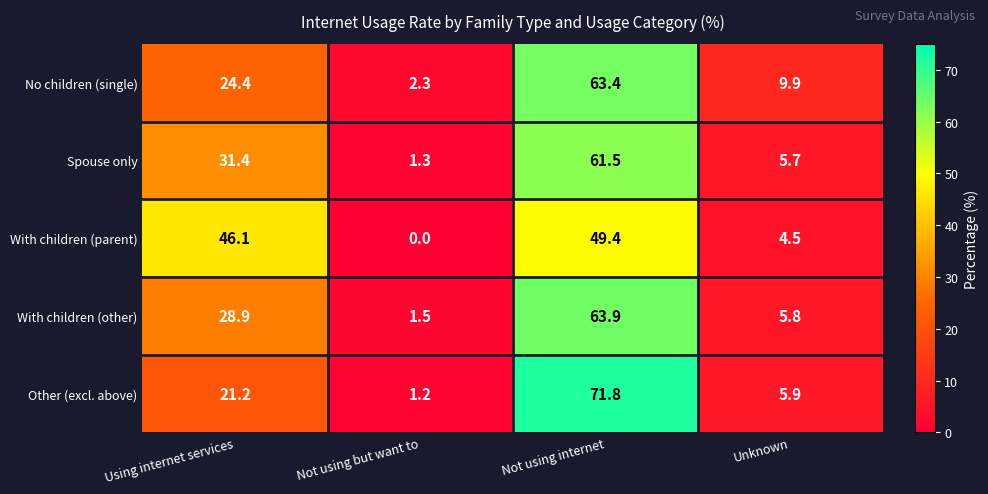

Rank the series by their maximum value, from lowest to highest.

With children (parent), Spouse only, No children (single), With children (other), Other (excl. above)